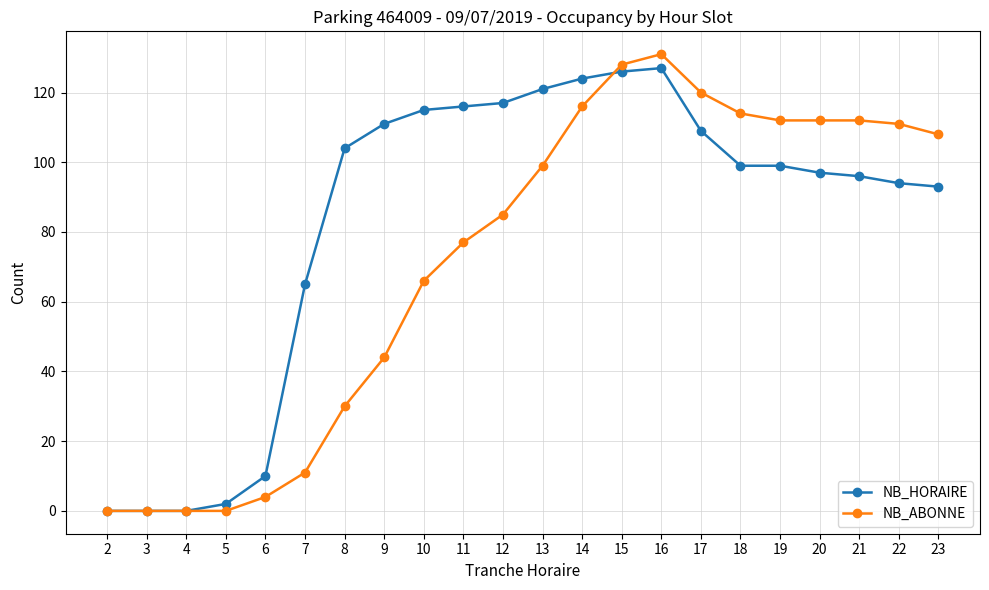

Where is NB_HORAIRE nearest to the value 63?

7